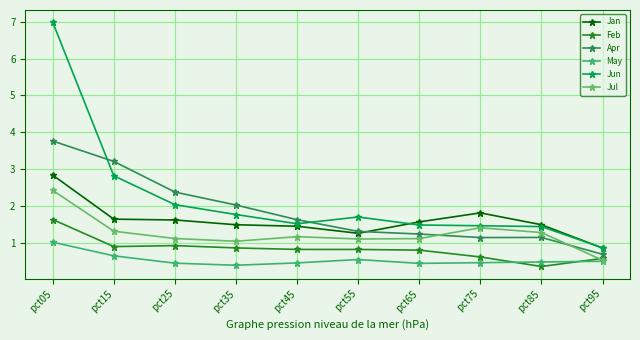

What is the value of the Feb point at the 7th from the left?

0.8